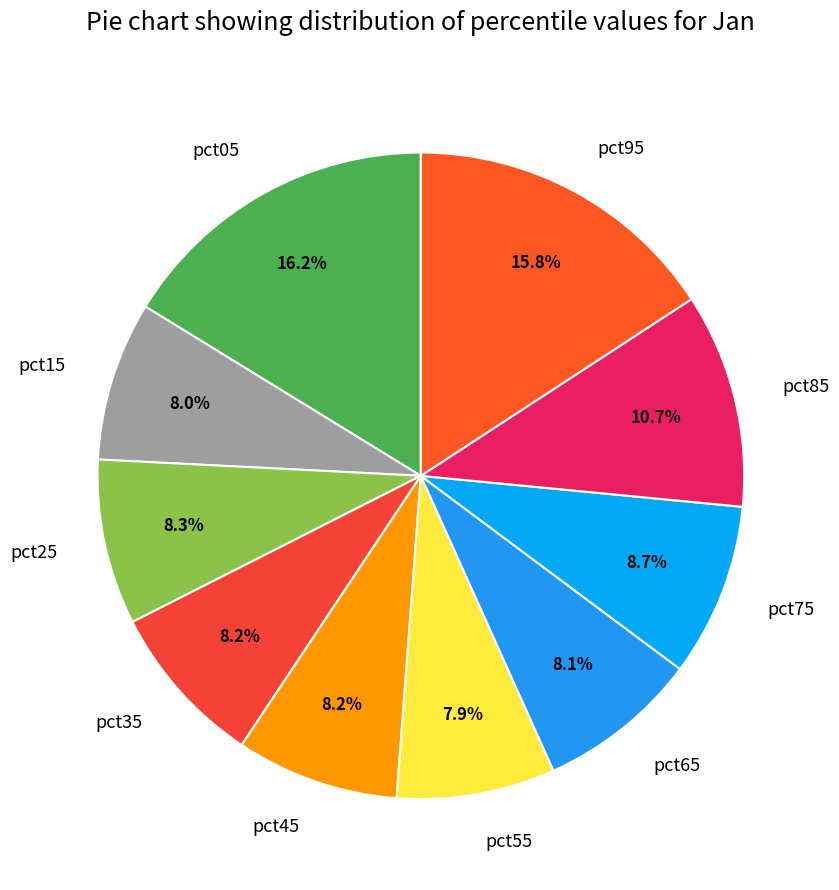

Do pct65 and pct55 together represent more than half of the pie?

No